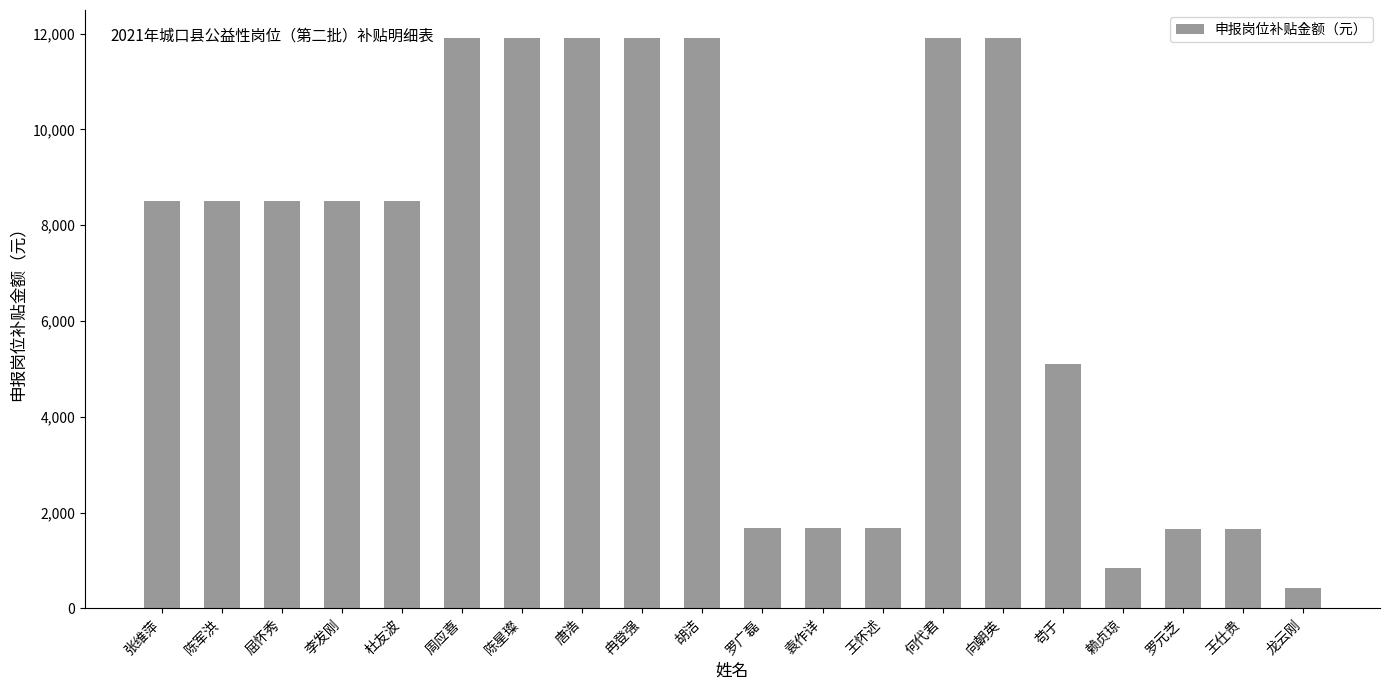

Which has a higher value, 罗广磊 or 唐浩?

唐浩